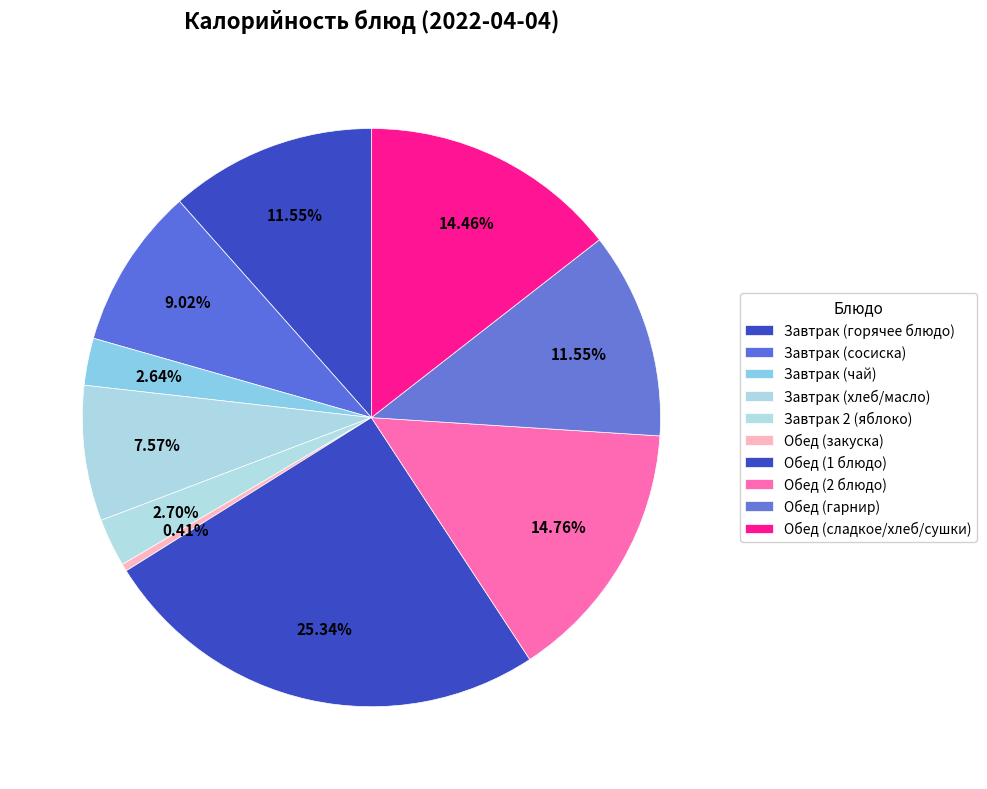

To the nearest percent, what is the average slice percentage?

10%